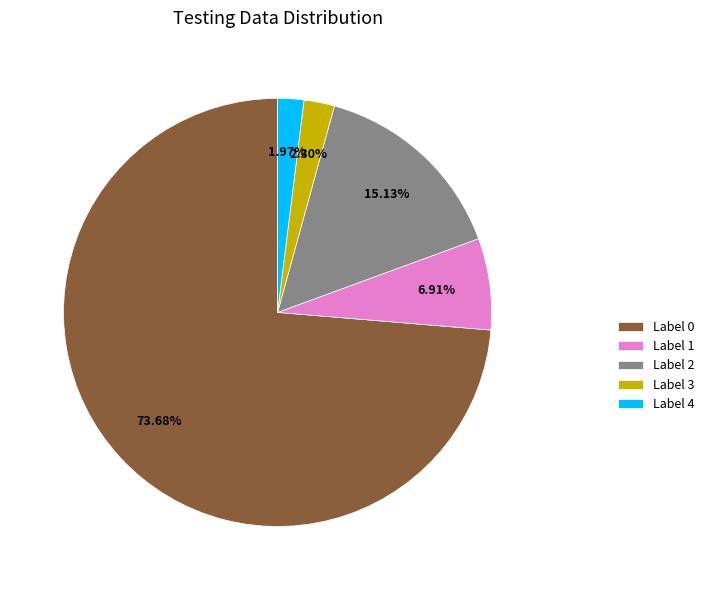

Between Label 4 and Label 0, which is larger?

Label 0